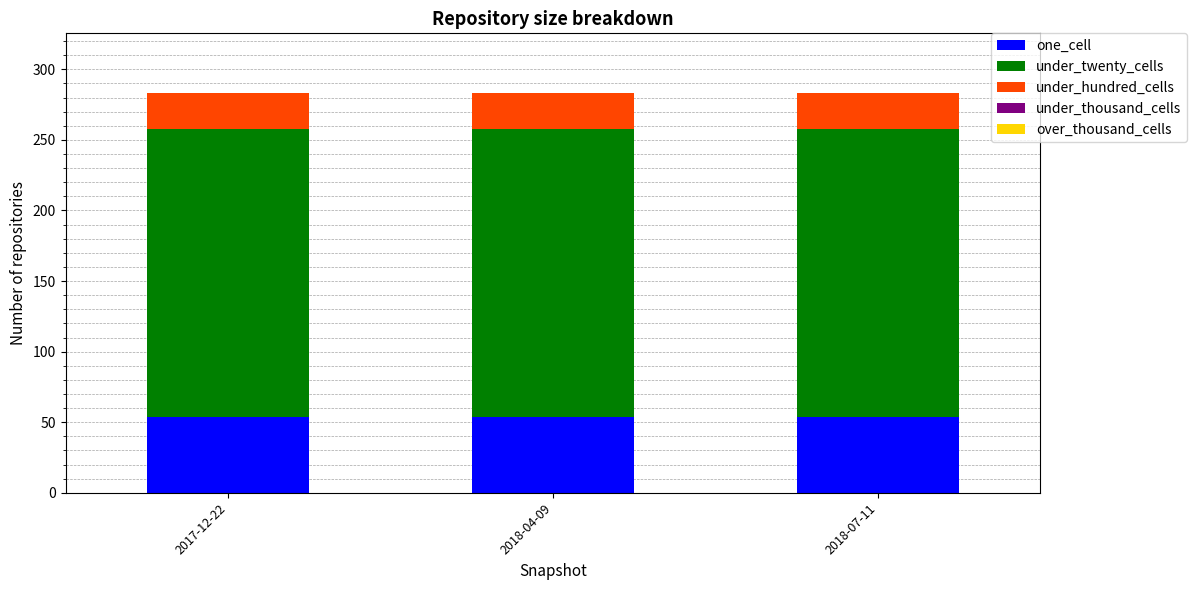

True or false: one_cell has a value of 17 at 2018-04-09.

False